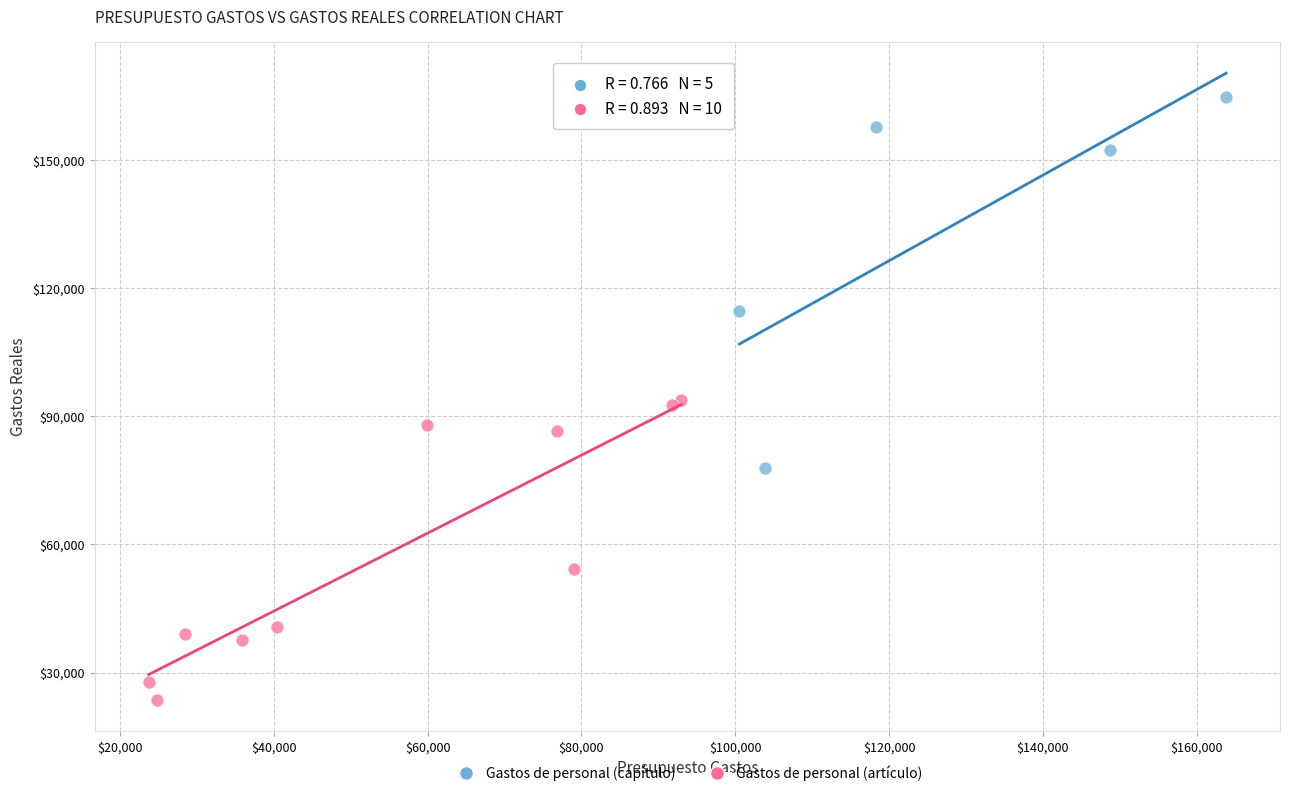

Which series reaches the maximum Y coordinate?

Gastos de personal (capítulo)